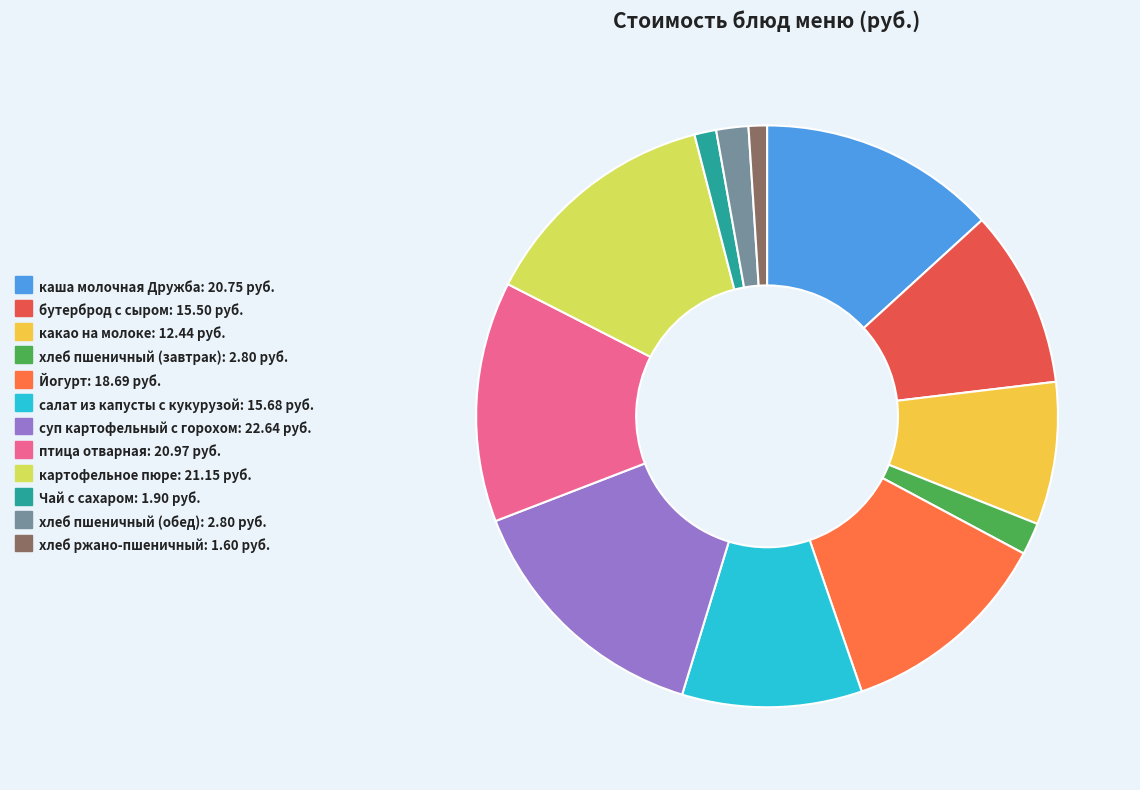

Is there a majority slice in this chart?

No